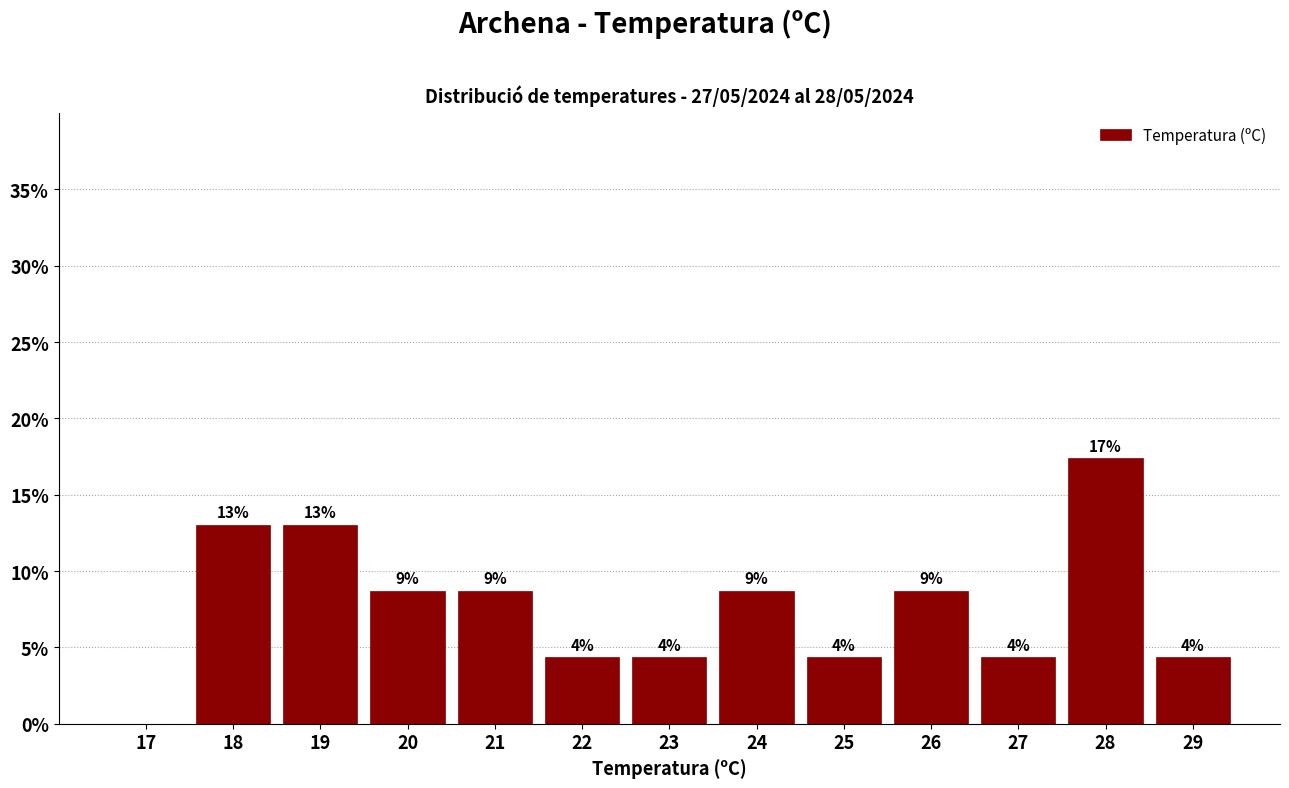

Are the bars horizontal?

No